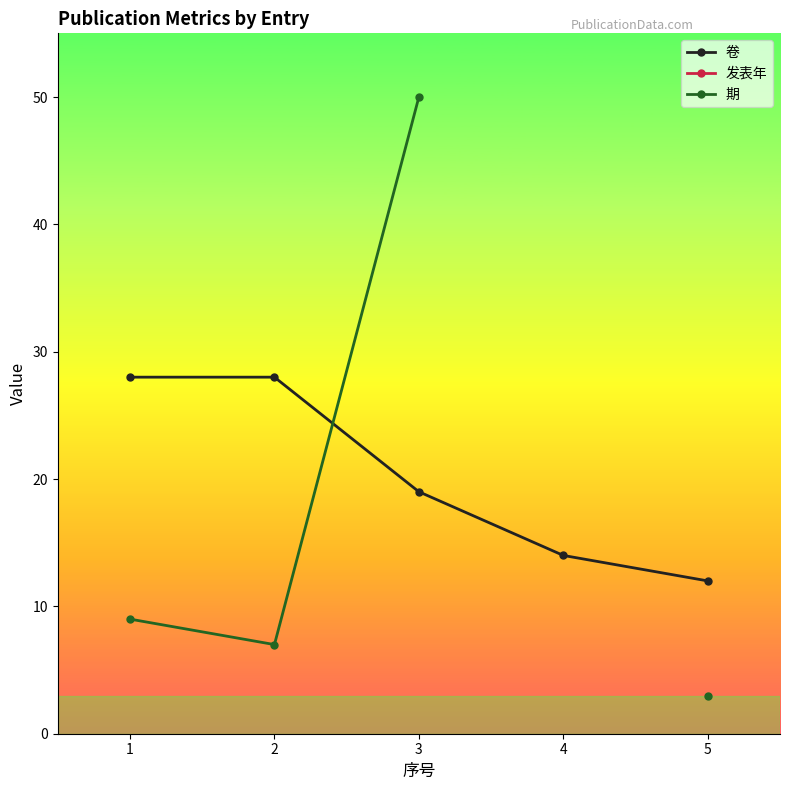

The value of 卷 at 1 is 8.2. True or false?

False